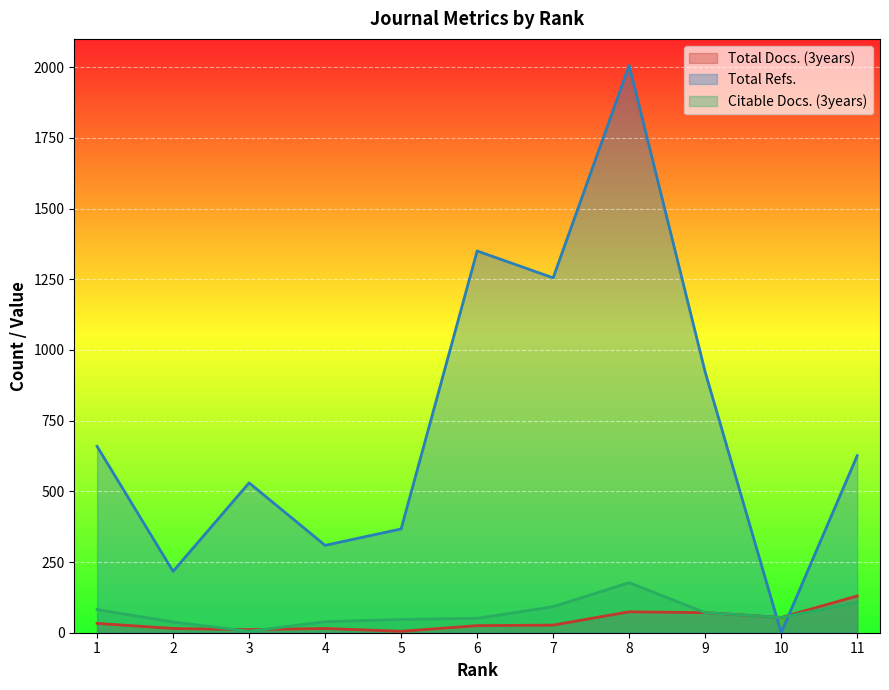

Does the chart display data point markers on the line(s)?

No